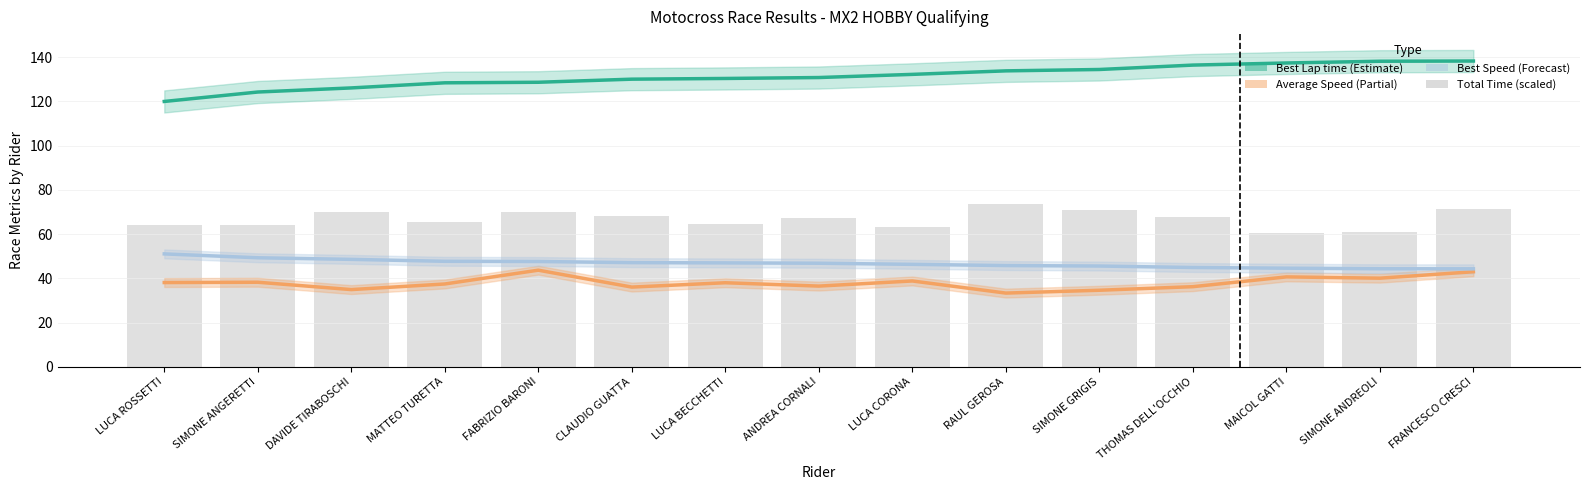

The Total Time (scaled) series shows 71.2 at FRANCESCO CRESCI. True or false?

True